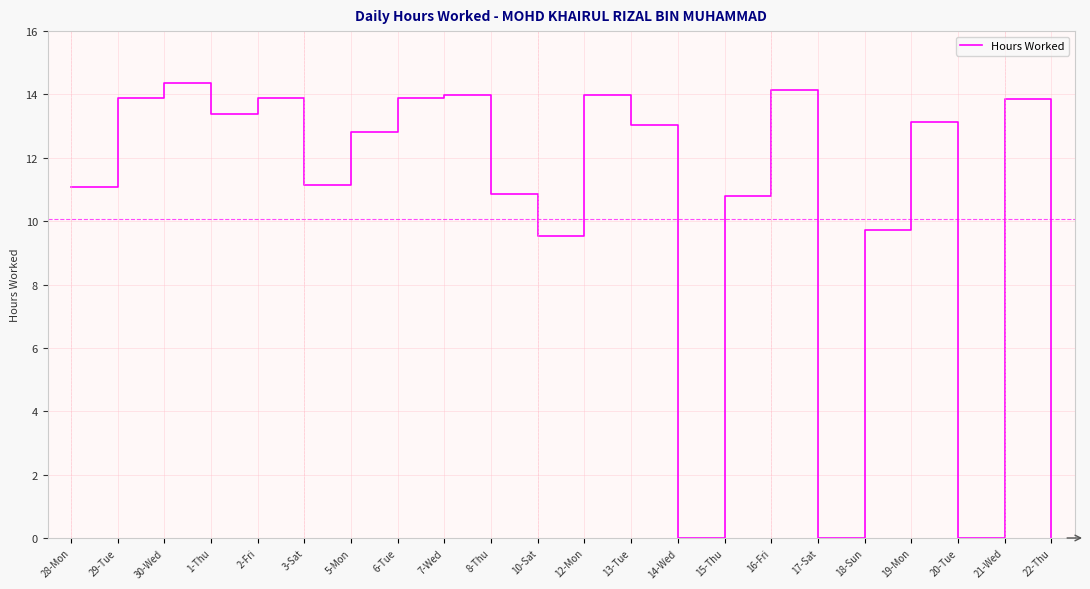

True or false: the data shows 14.0 at 12-Mon.

True